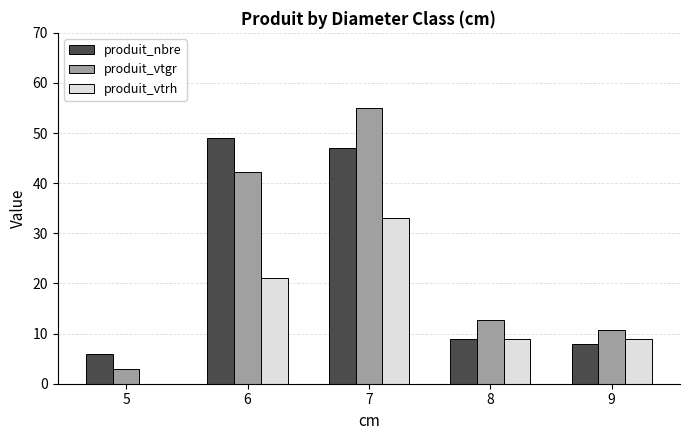

Is the value of produit_vtrh at 7 greater than the value of produit_nbre at 6?

No